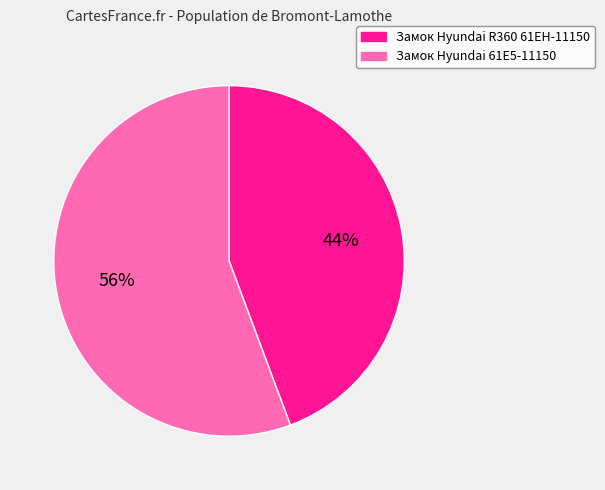

To the nearest percent, what is the combined percentage of Замок Hyundai R360 61EH-11150 and Замок Hyundai 61E5-11150?

100%